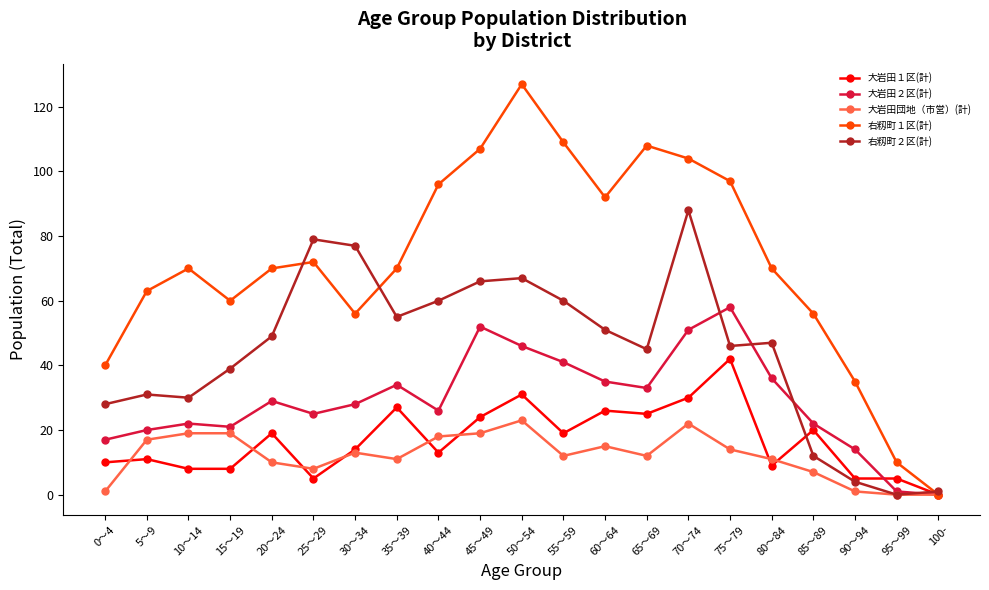

True or false: 大岩田団地（市営）(計) has more than 0 points higher than both neighbors.

True